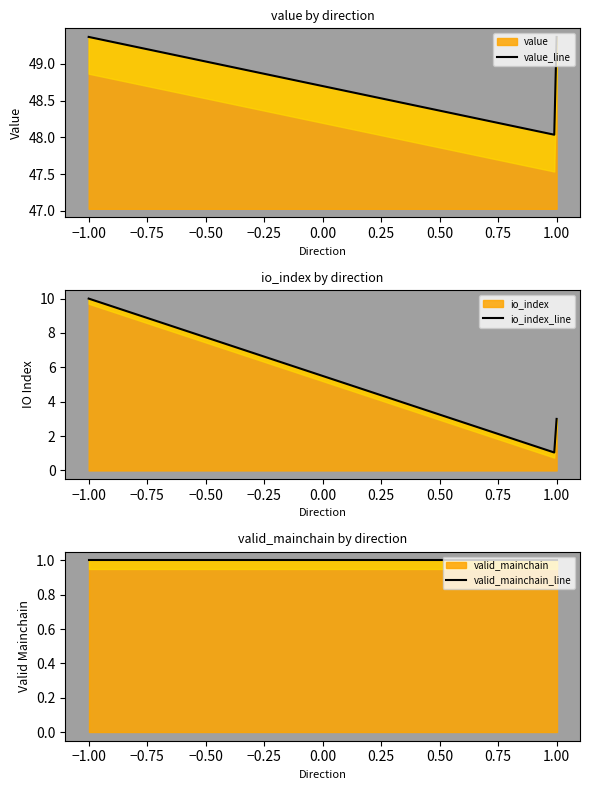

Is the value of value at 1 greater than the value of valid_mainchain at 1?

Yes